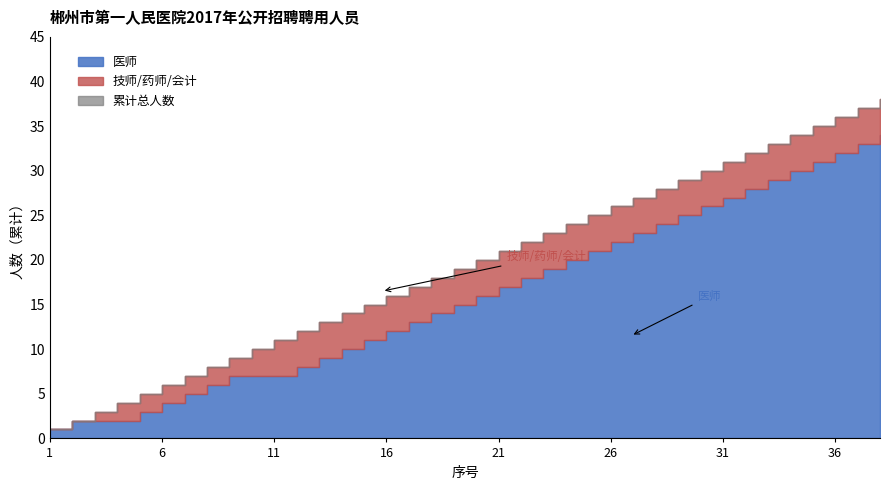

Which series has the largest range (max minus min)?

累计人数